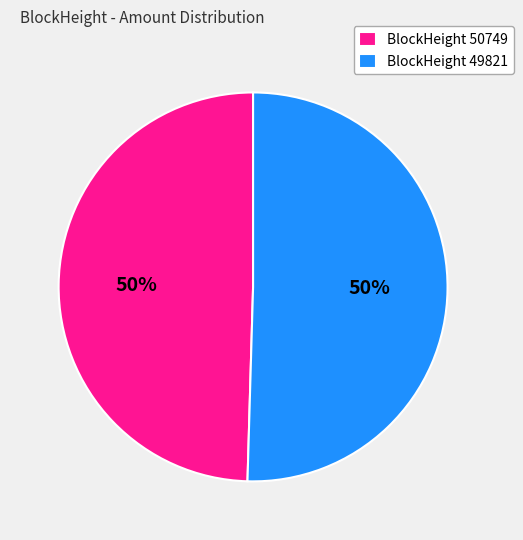

Is the sum of BlockHeight 50749 and BlockHeight 49821 greater than half?

Yes